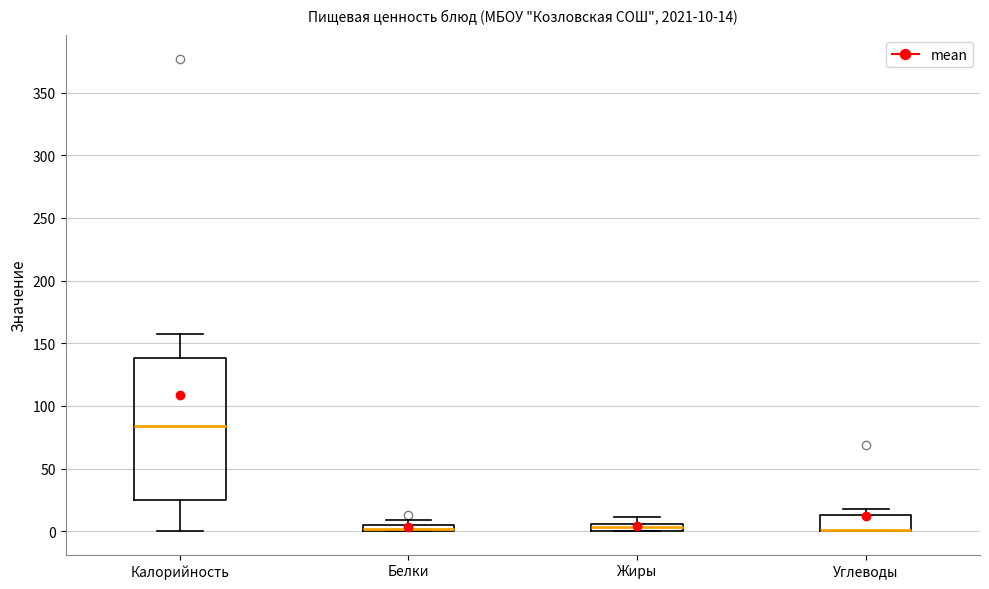

Which box is the tallest, from its lower edge to its upper edge?

Калорийность